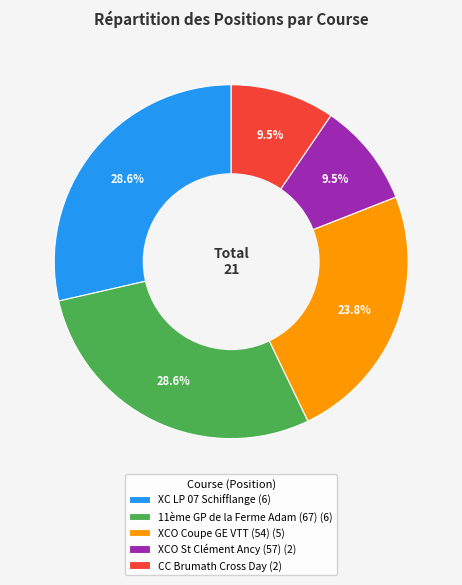

Is it true that XCO St Clément Ancy (57) is 17% of the pie?

False